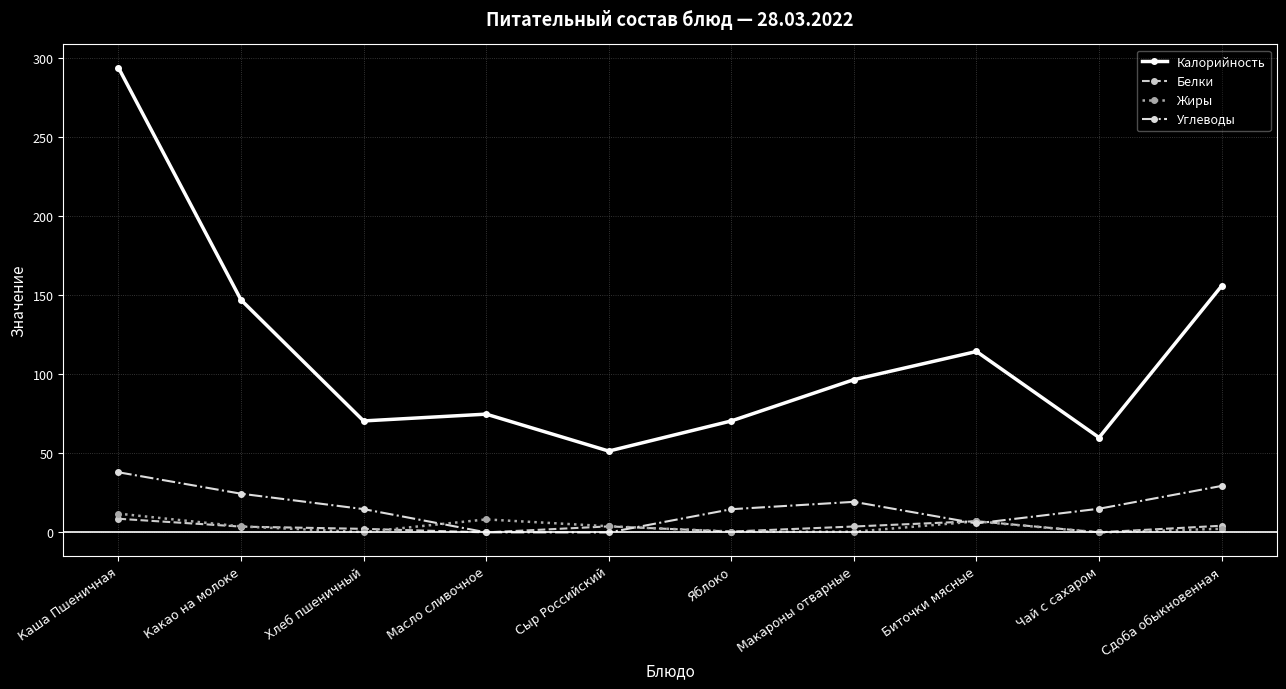

Where does the Углеводы series first go above 15?

Каша Пшеничная